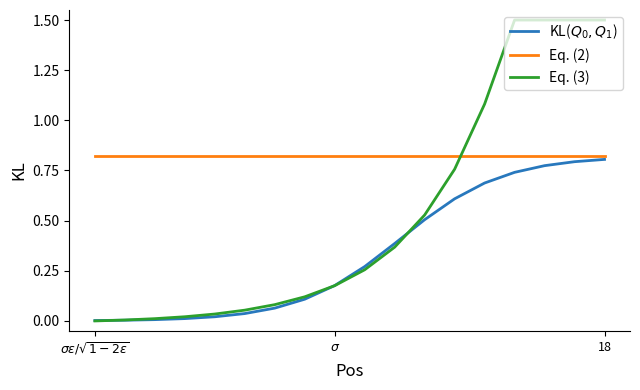

Which series has the widest spread of values?

Eq. (3)